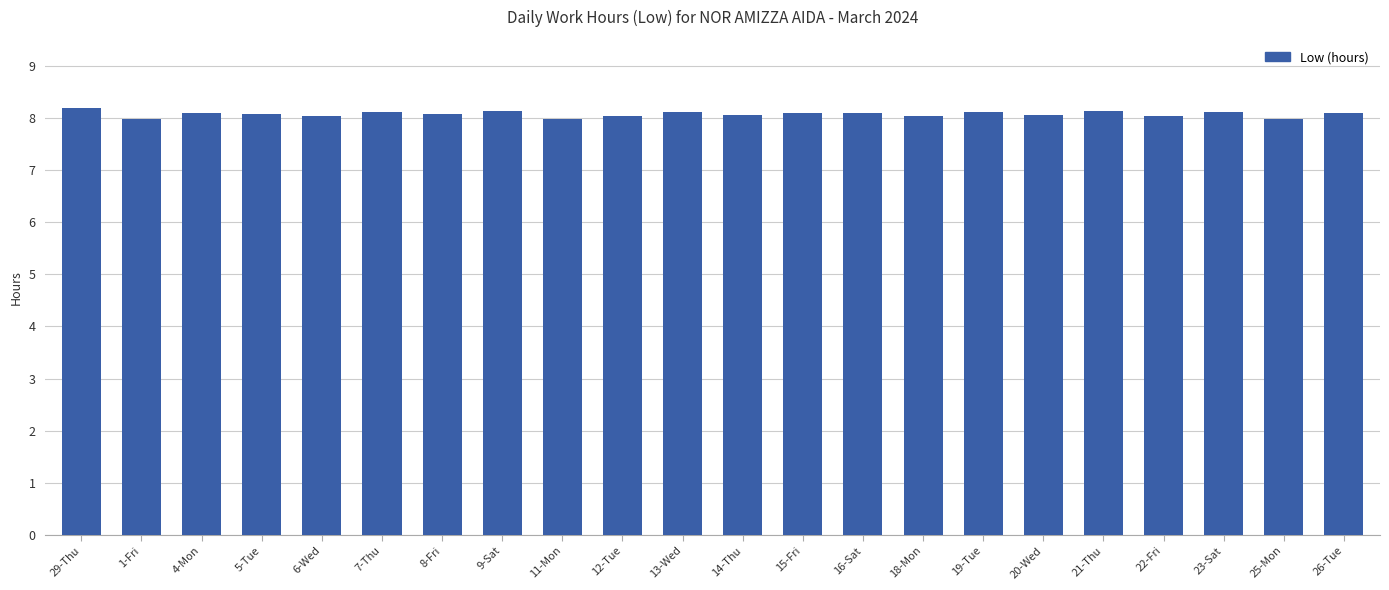

Count the number of categories in the chart.

22